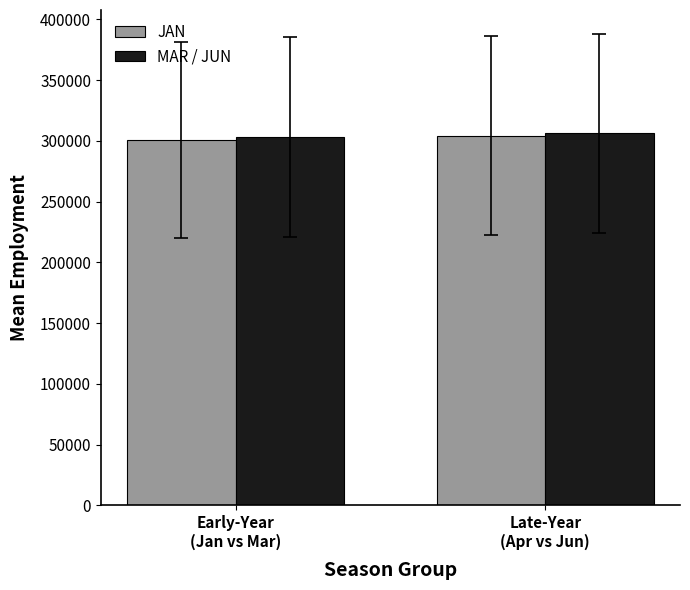

Is the value of MAR / JUN at Late-Year
(Apr vs Jun) greater than the value of JAN at Early-Year
(Jan vs Mar)?

Yes